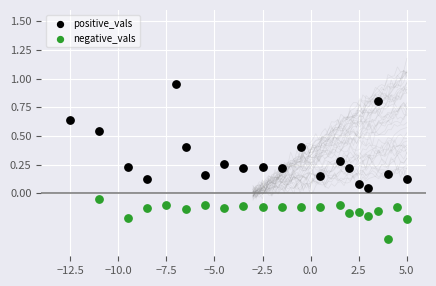

Which series contains the lowest Y value?

negative_vals